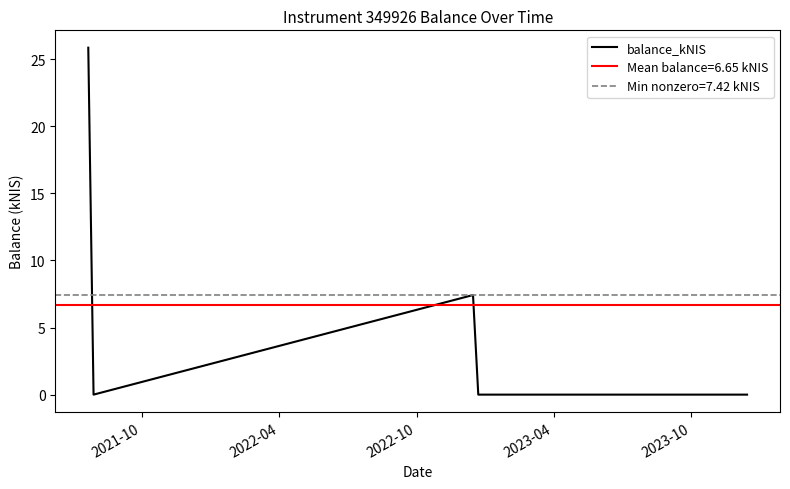

Does the chart have visible grid lines?

No